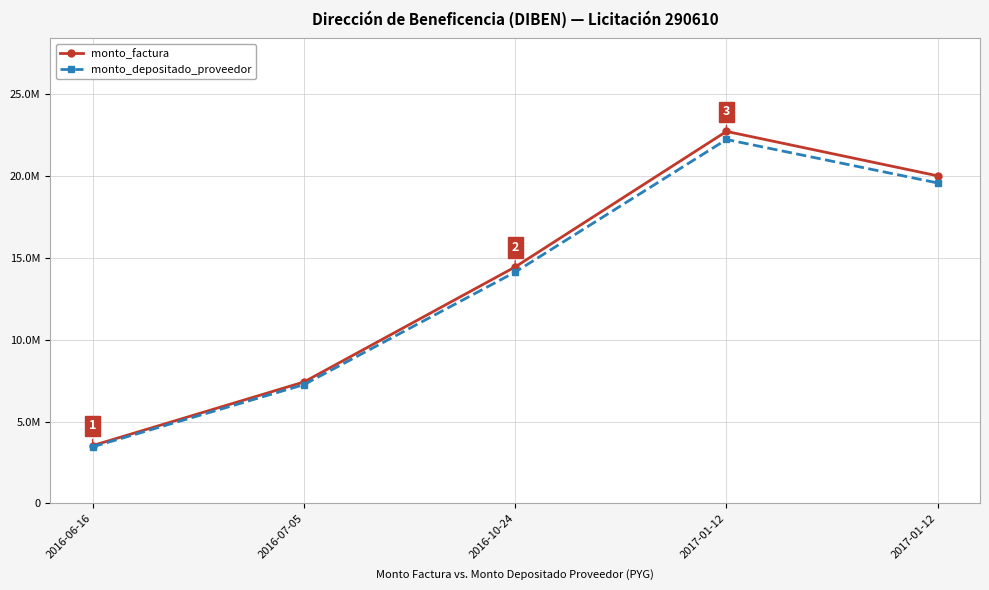

What are all the series names shown in the legend?

monto_factura, monto_depositado_proveedor